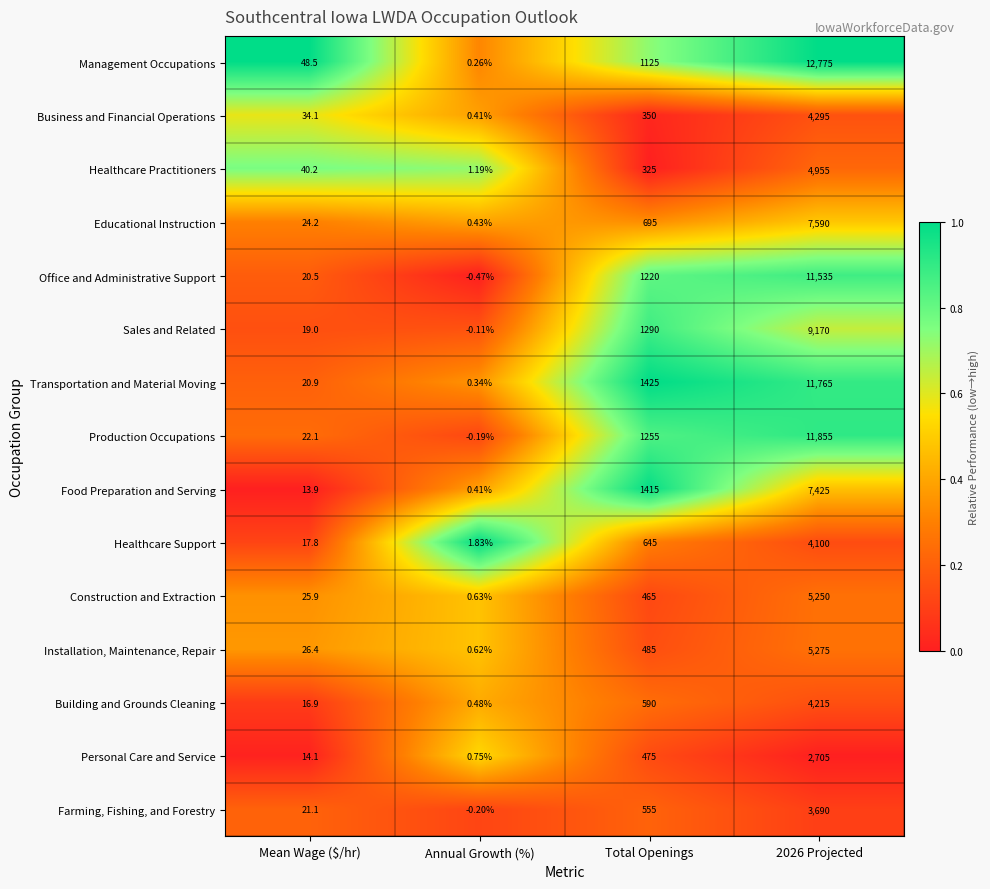

Which series has the largest total across all categories?

Management Occupations